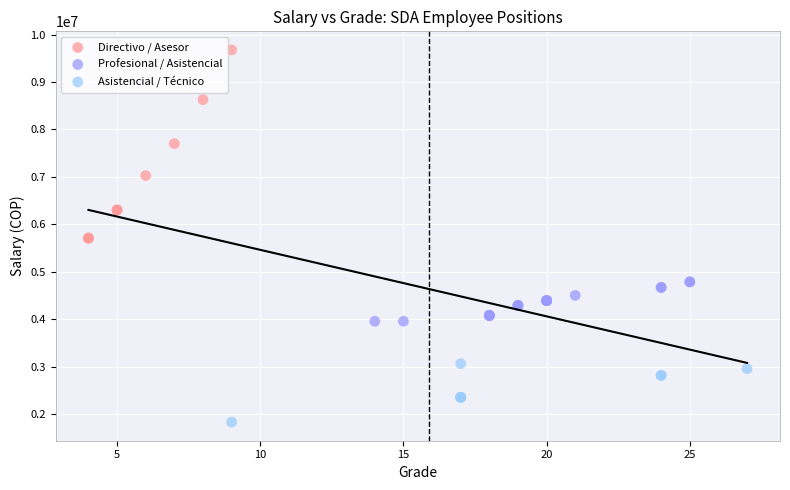

Which series has the largest Y range (max minus min)?

Directivo / Asesor